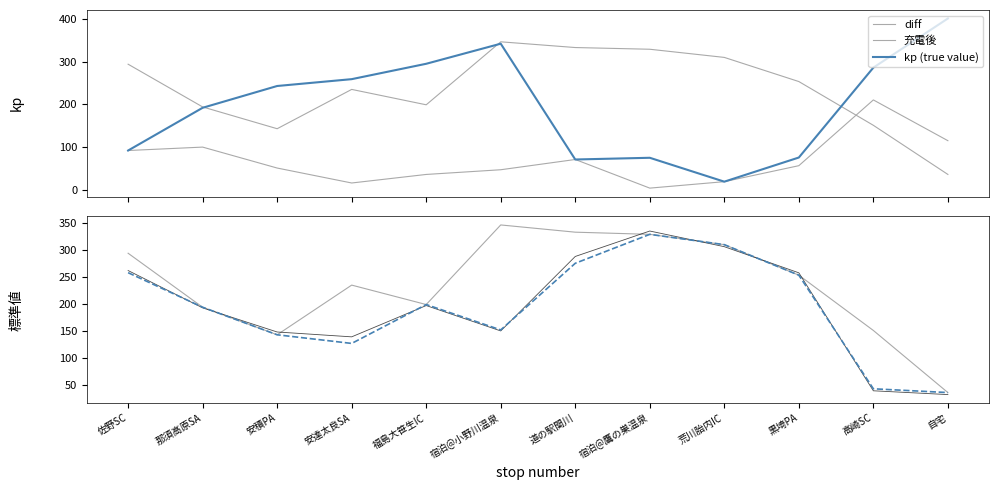

True or false: 標準値 (true) has more than 0 points higher than both neighbors.

True